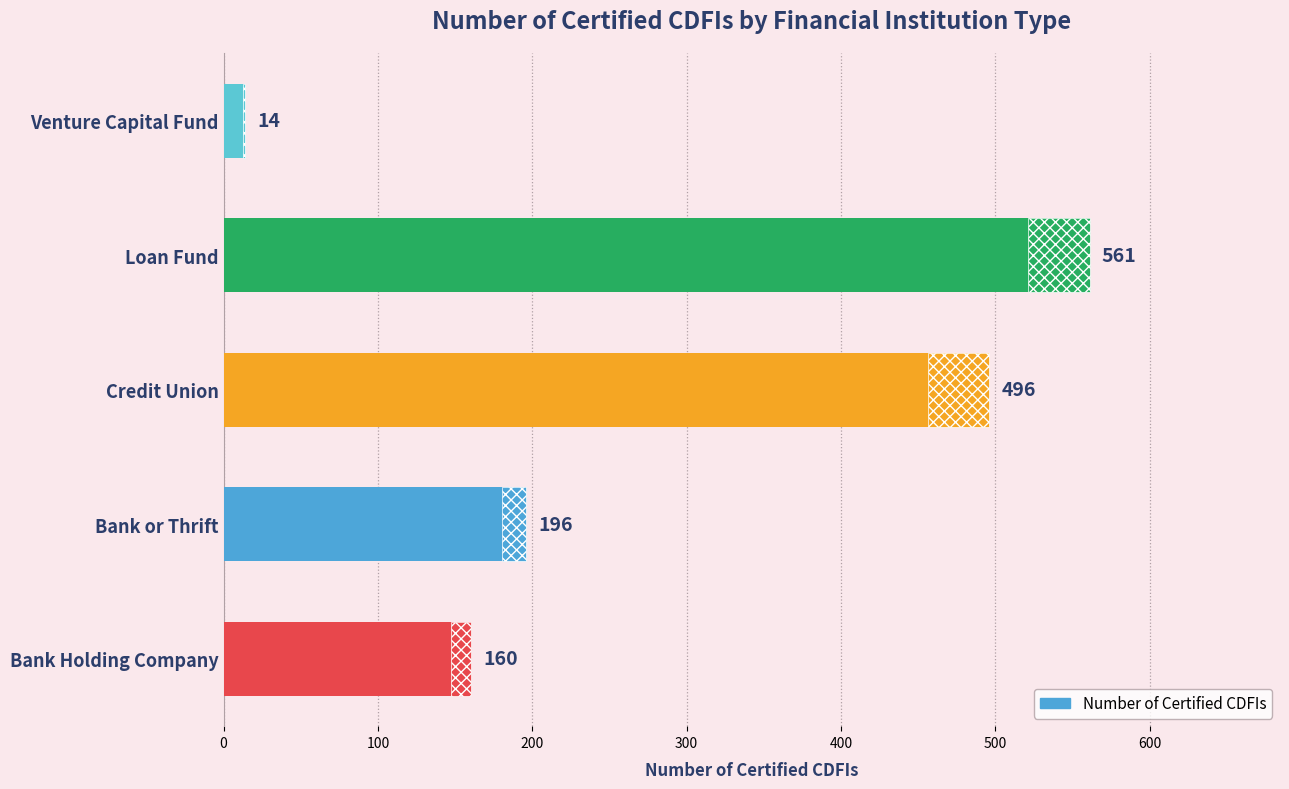

Rank the categories by value from highest to lowest.

Loan Fund, Credit Union, Bank or Thrift, Bank Holding Company, Venture Capital Fund